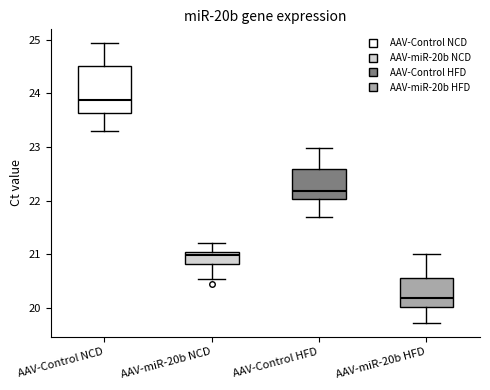

Where does the median line of the box for AAV-miR-20b HFD sit on the y-axis? The values are not printed on the chart, so give them approximately, as read against the axis.

20.2